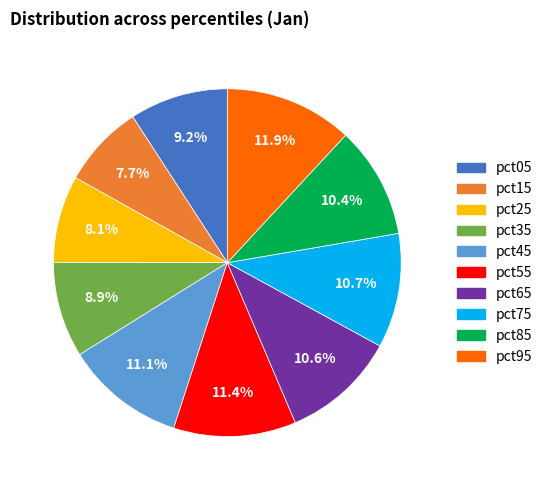

What is the largest slice in the pie chart?

pct95